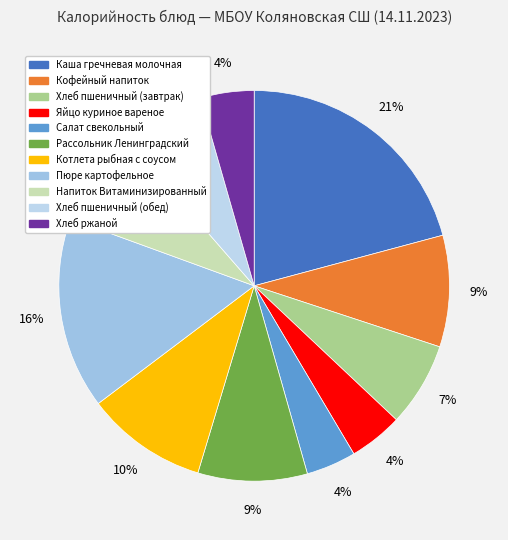

How many segments does this pie chart have?

11